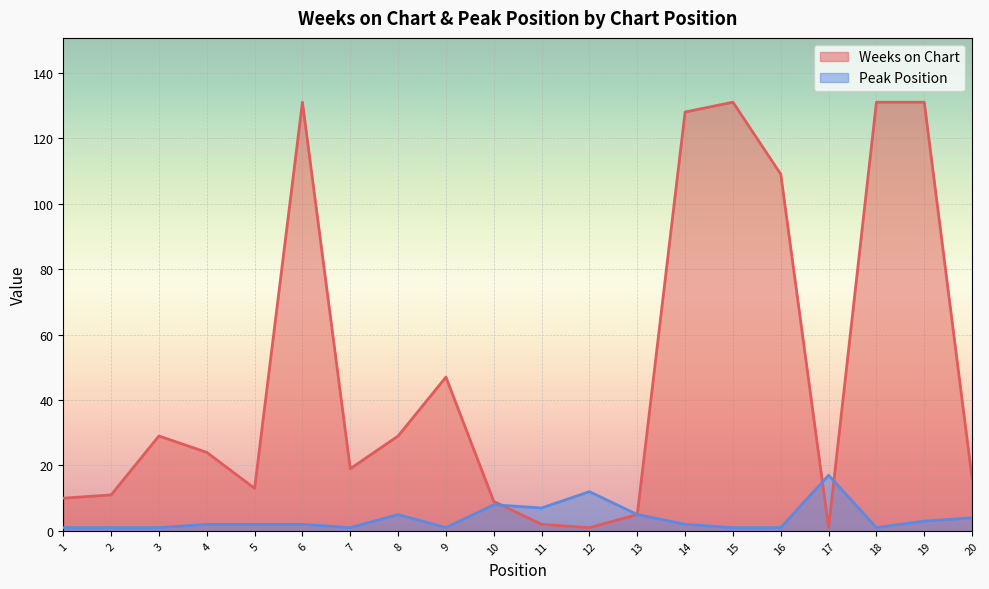

Does the chart display data point markers on the line(s)?

No